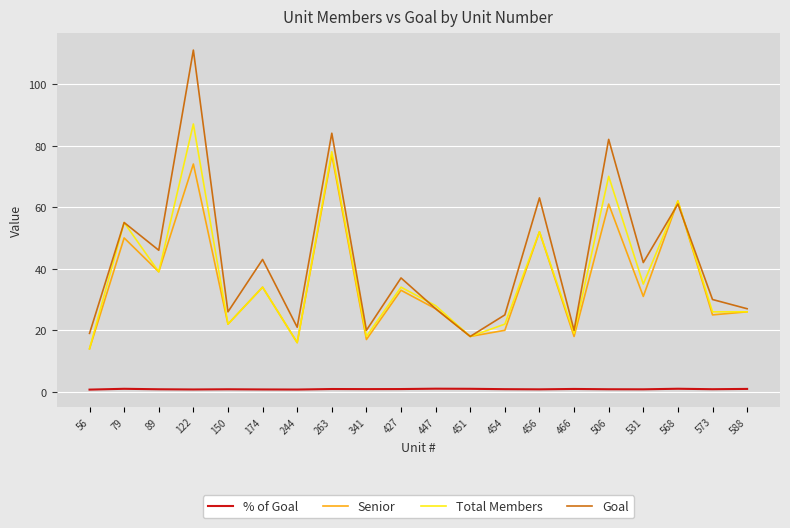

Which series has the widest spread of values?

Goal